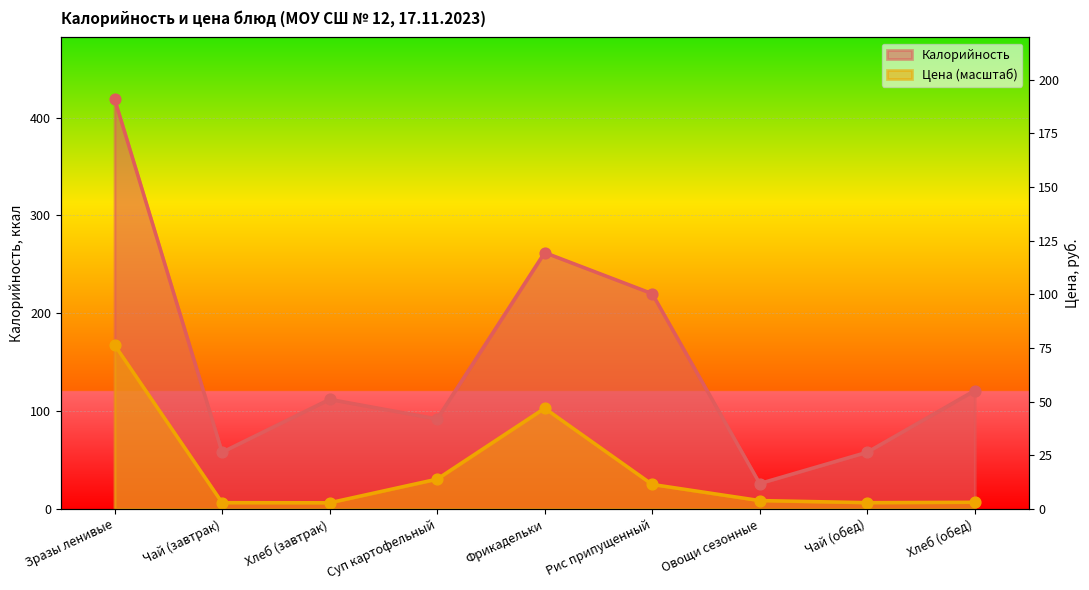

Which series has the largest Y range (max minus min)?

Калорийность